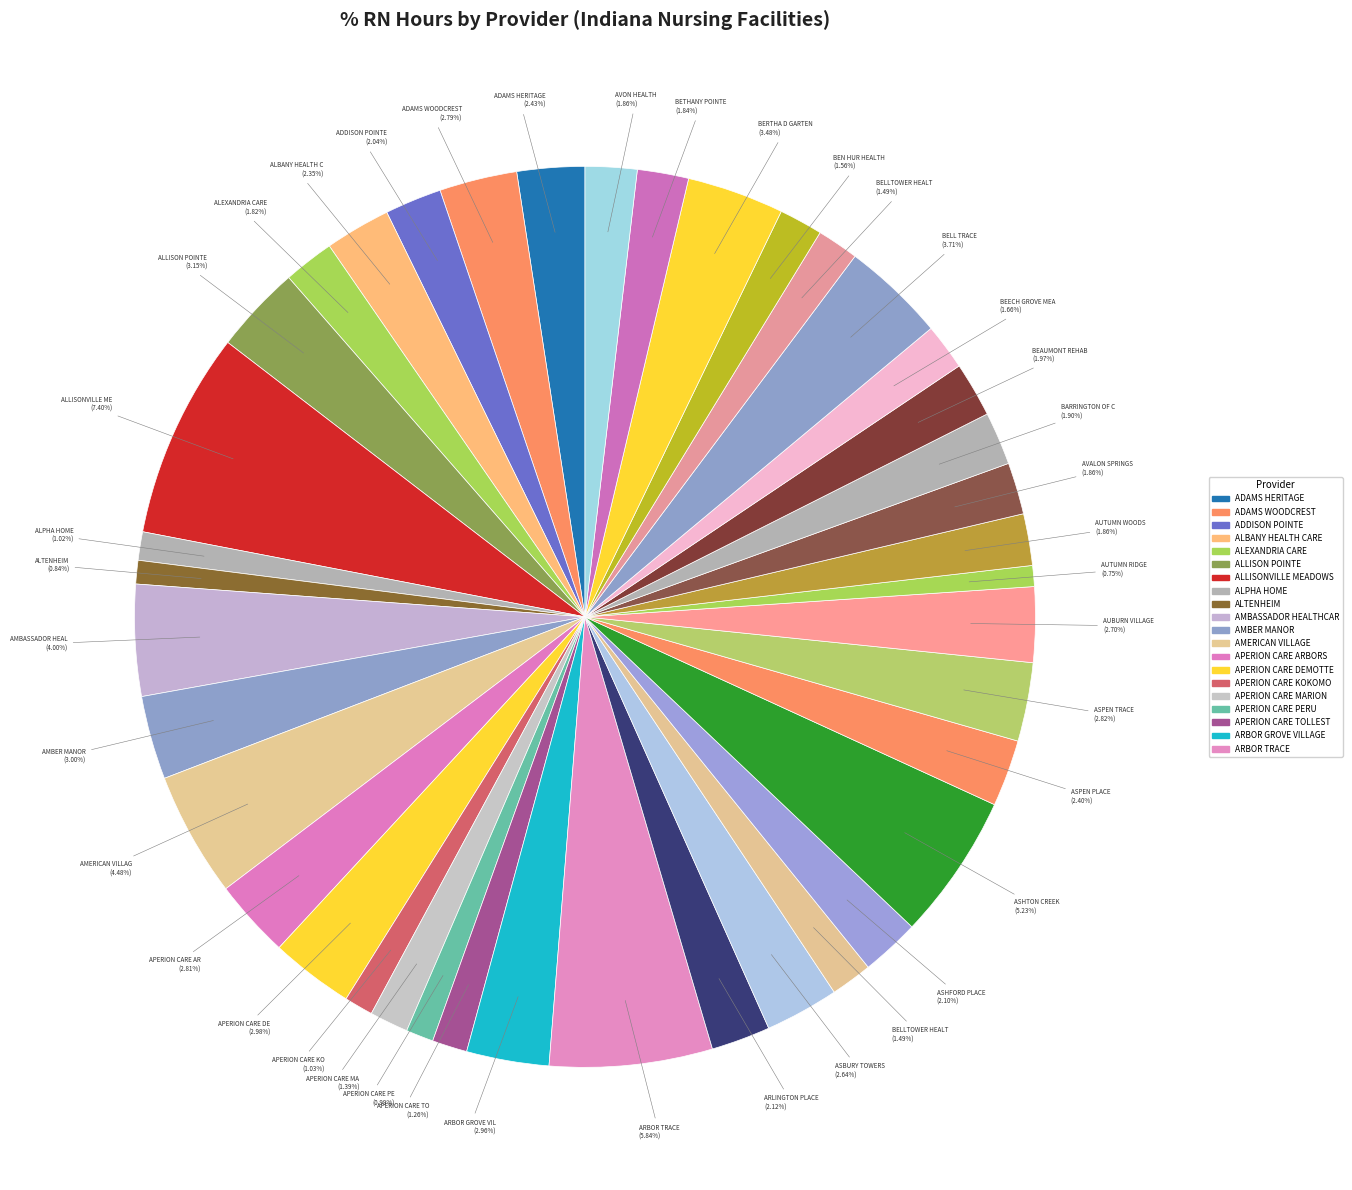

Which category has the biggest portion of the pie?

ALLISONVILLE MEADOWS